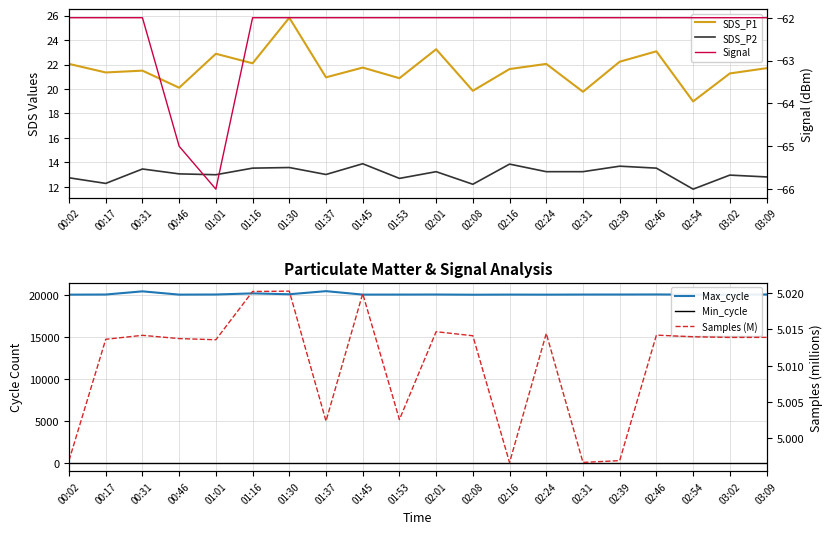

Which series has the widest spread of values?

Max_cycle